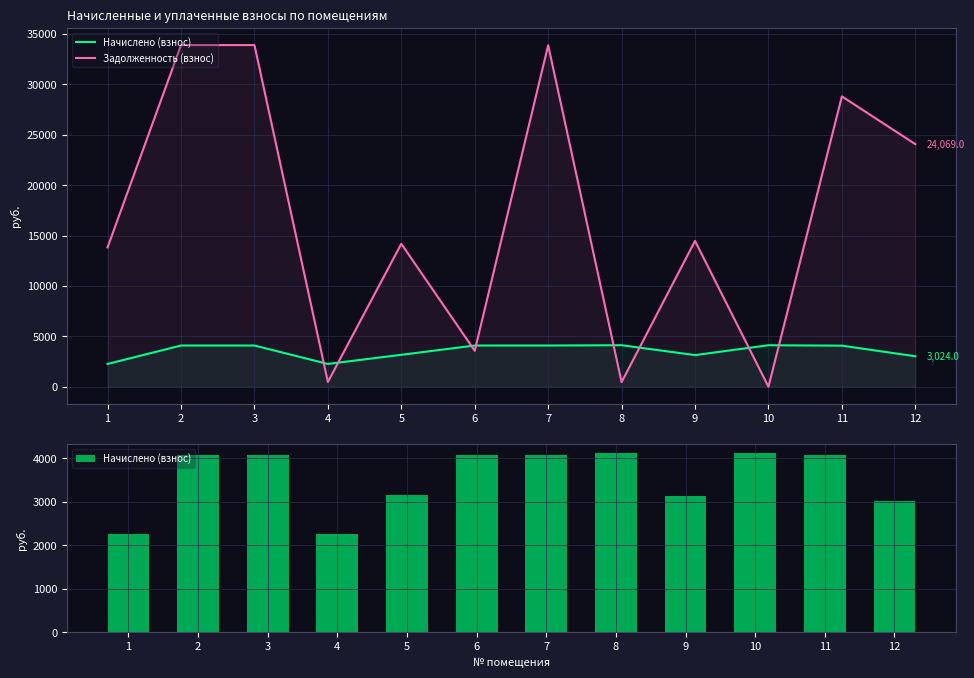

What is the difference between the maximum and second lowest values in the Задолженность (взнос) series?

33446.2